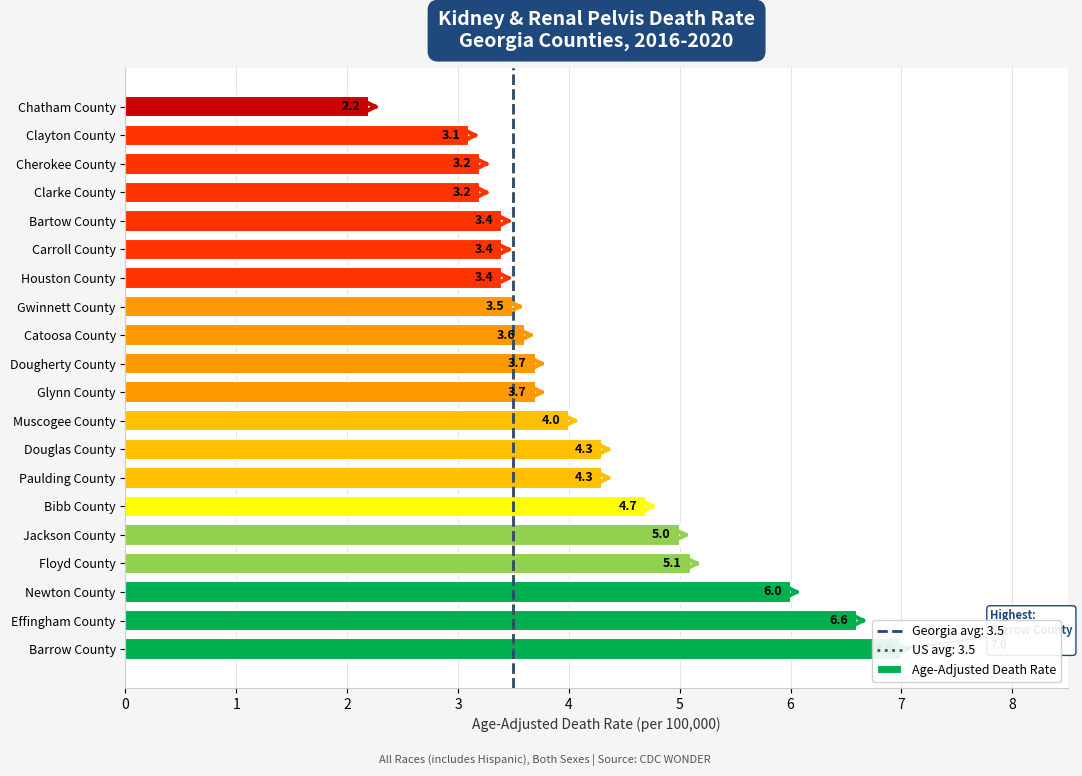

What is the value of the 1st bar from the left?

7.0